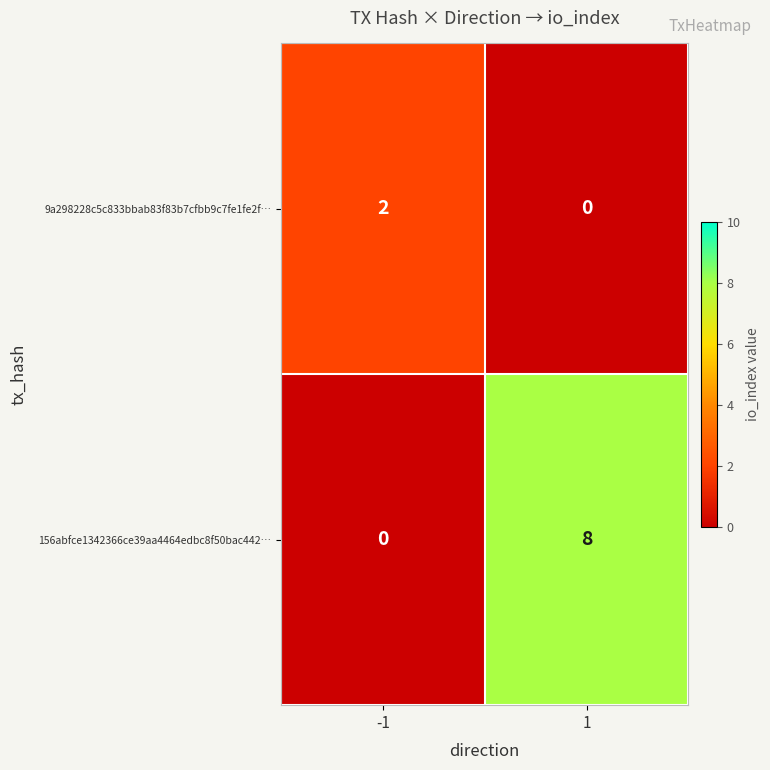

How many data points does each series have?

2